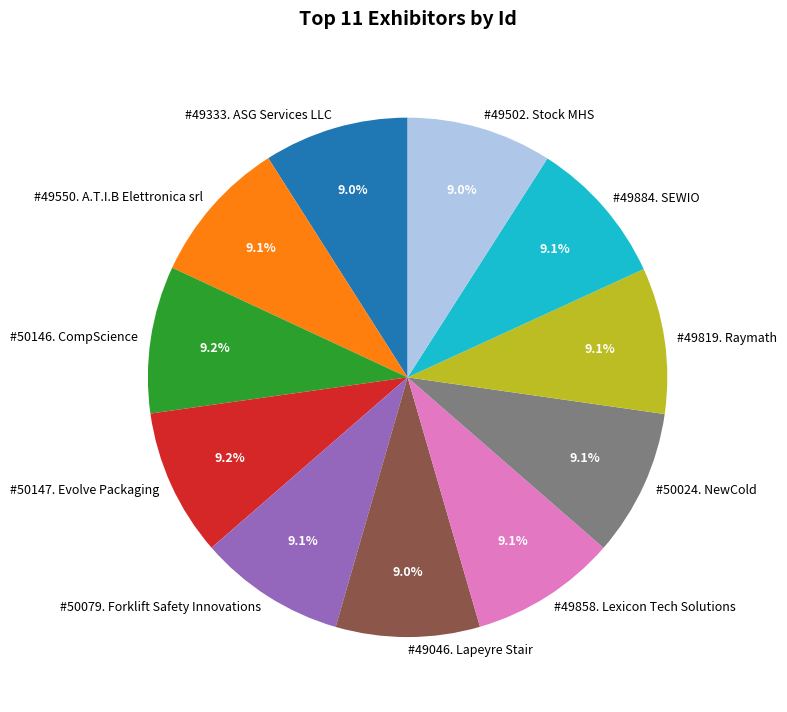

What is the ratio of the value at #50146. CompScience to the value at #49502. Stock MHS?

1.0